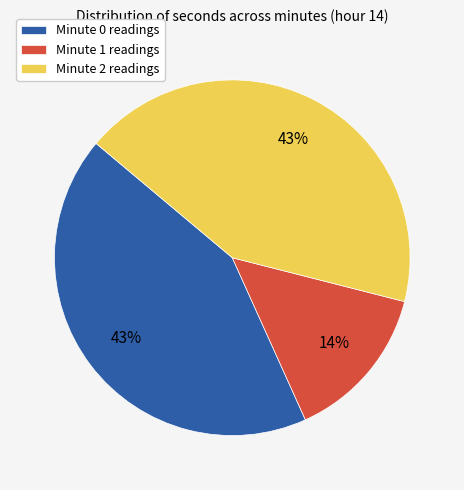

Is there a majority slice in this chart?

No